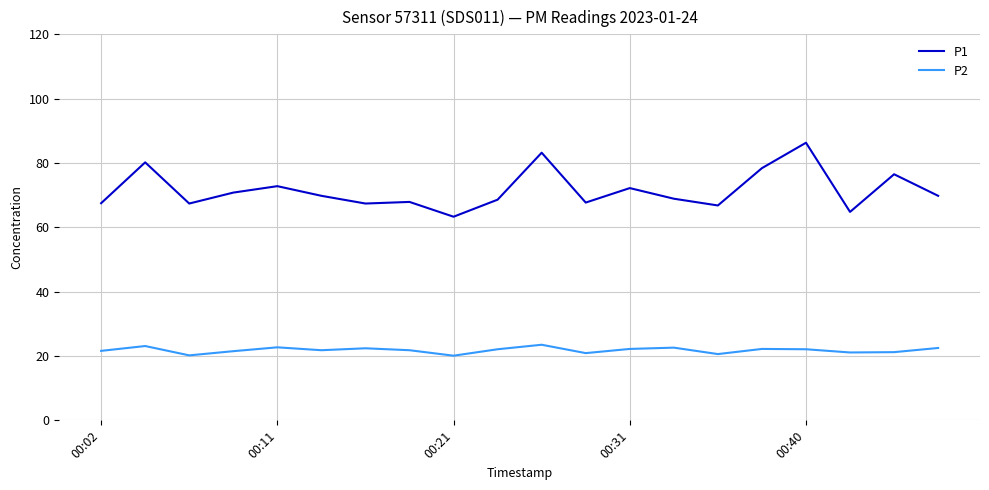

In P1, how many points are lower than both neighbors (excluding endpoints)?

6